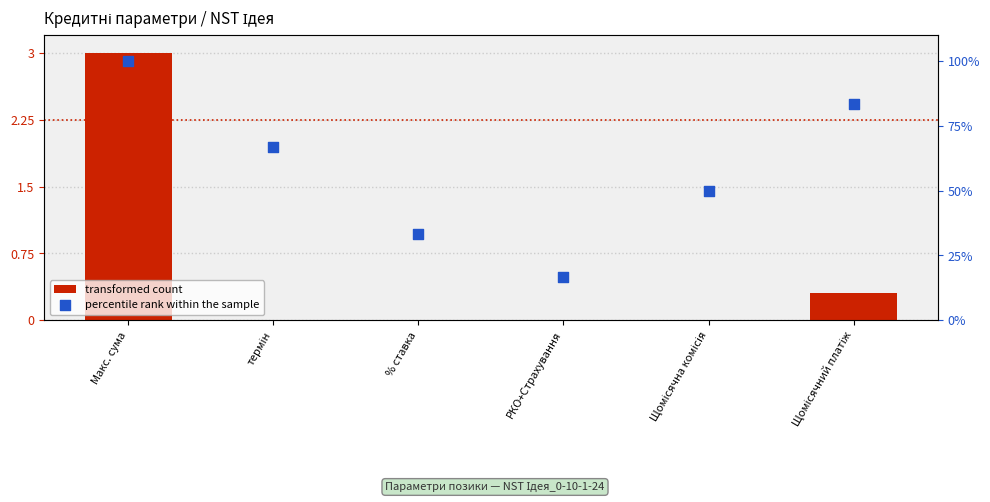

Which series reaches the maximum Y coordinate?

percentile rank within the sample